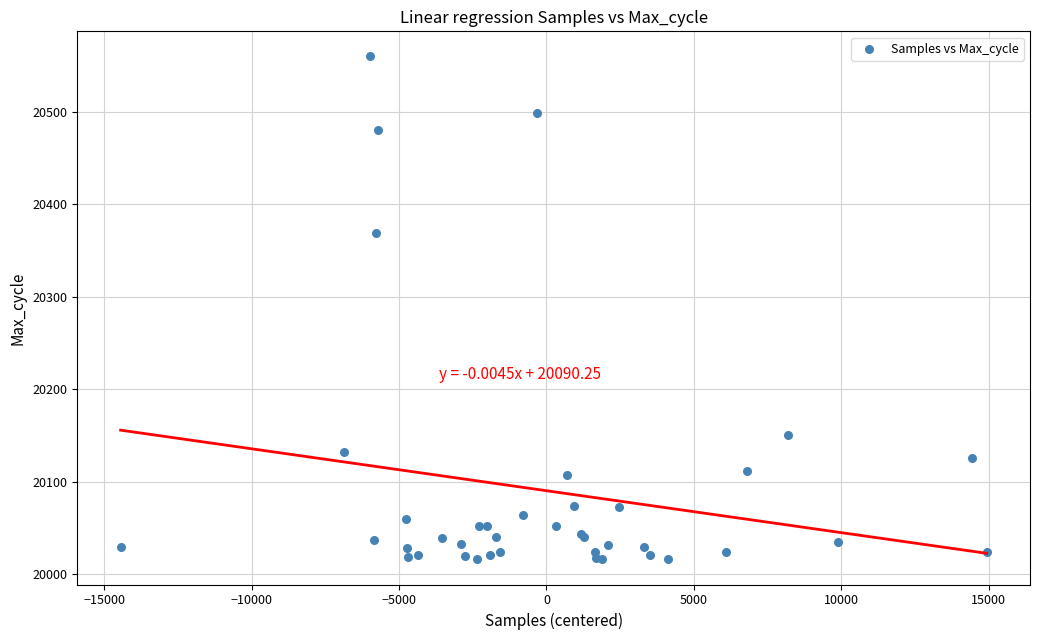

What Y value in the scatter plot is closest to 20288?

20369